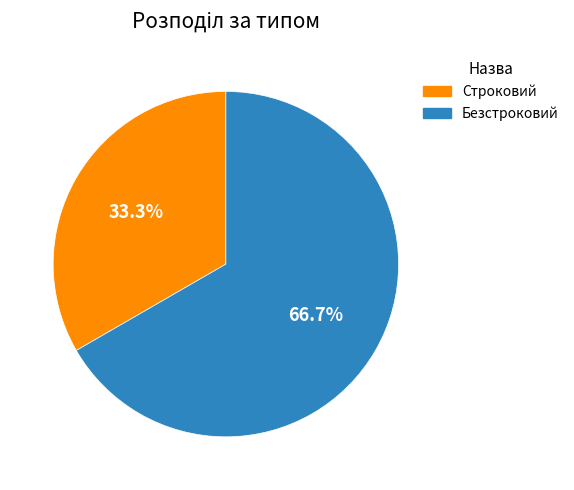

Which category has the biggest portion of the pie?

Безстроковий